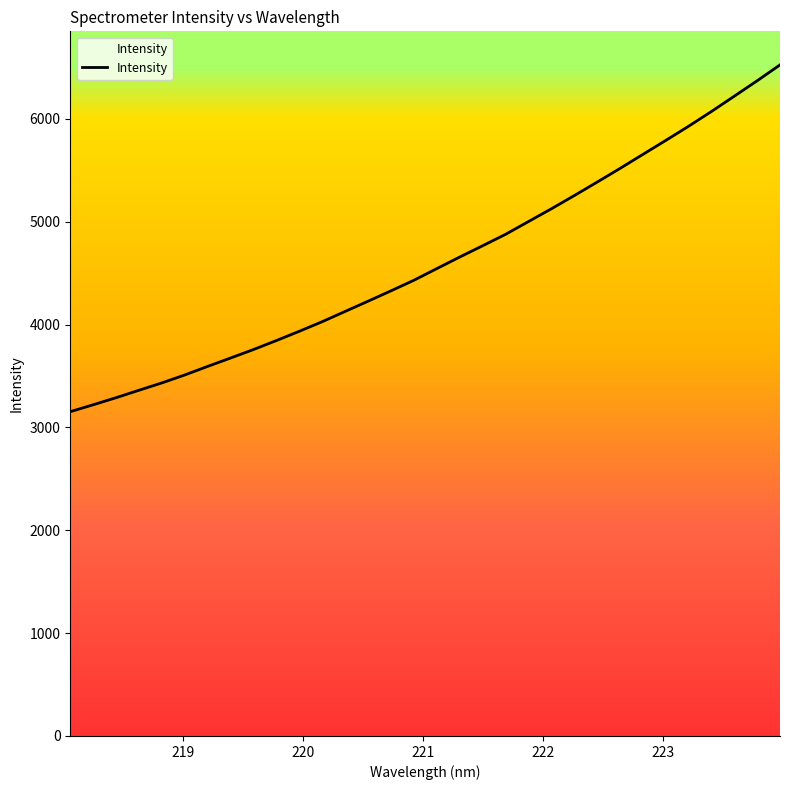

What is the smallest value displayed?

3153.4